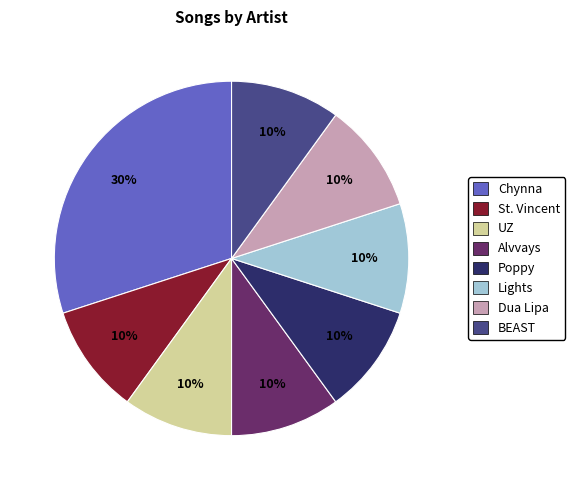

What is the largest slice in the pie chart?

Chynna